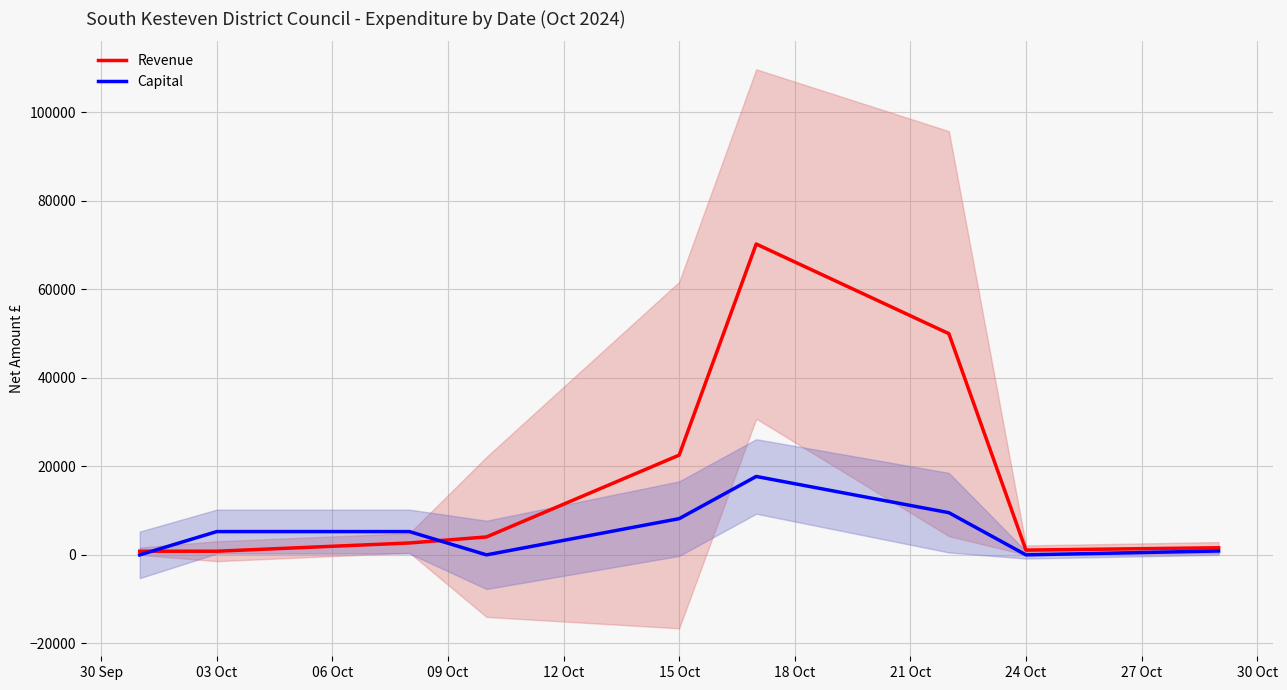

What are all the series names shown in the legend?

Revenue, Capital